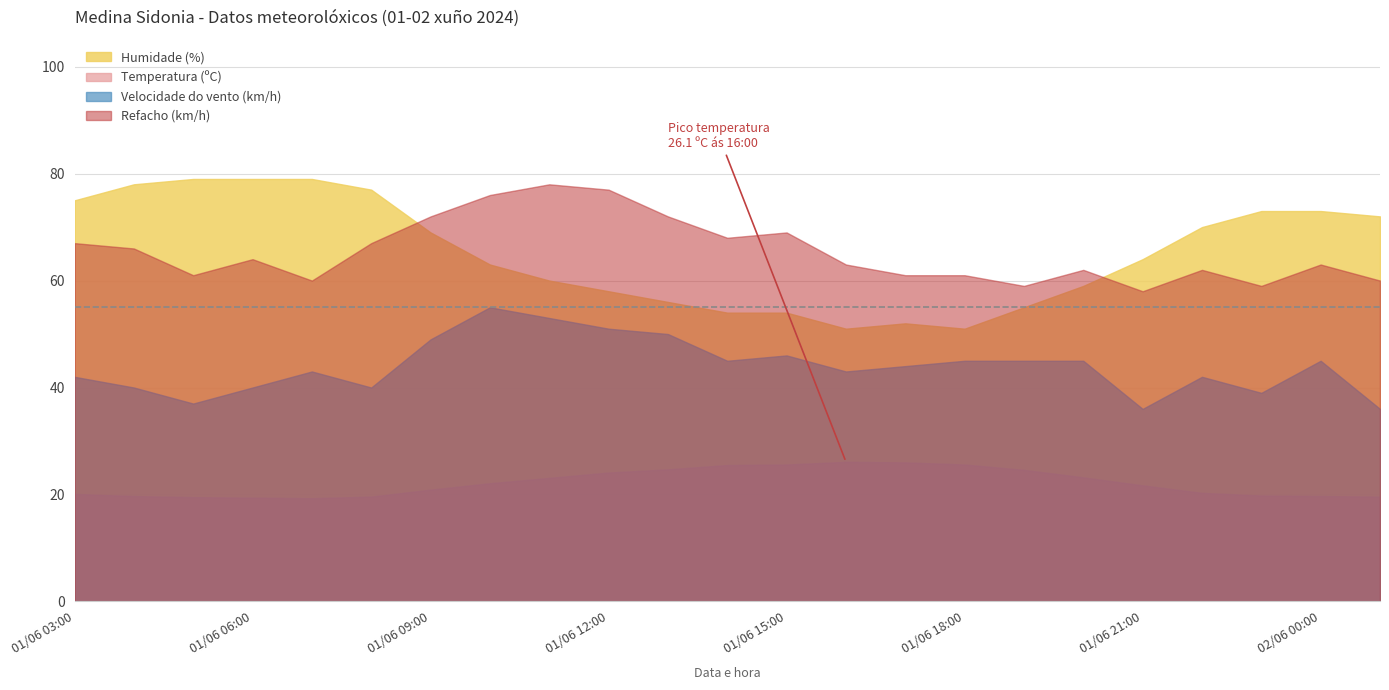

What is the maximum value for Velocidade do vento (km/h)?

55.0